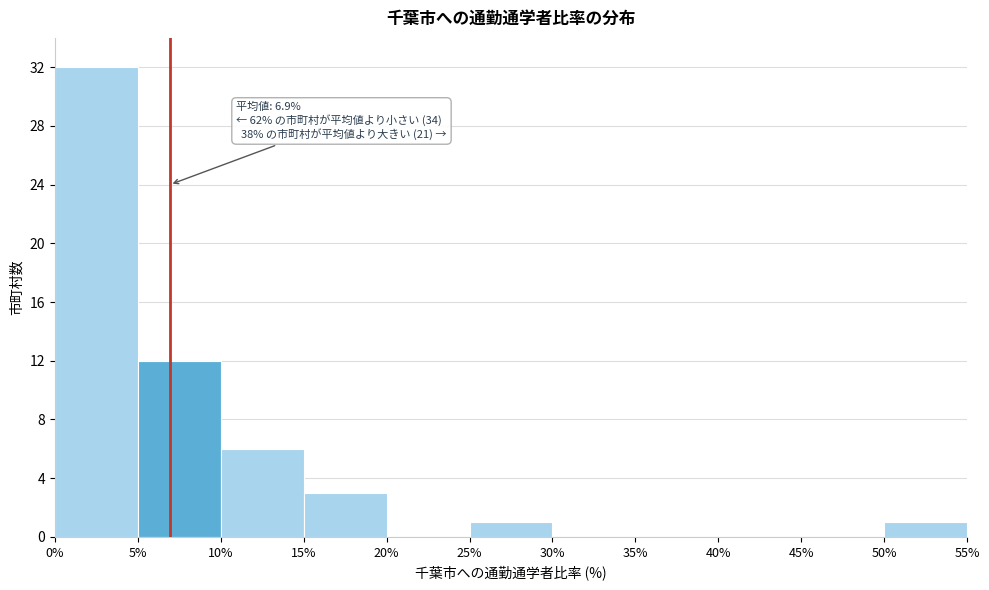

Over which range of the x-axis is the bar tallest?

0% to 5%